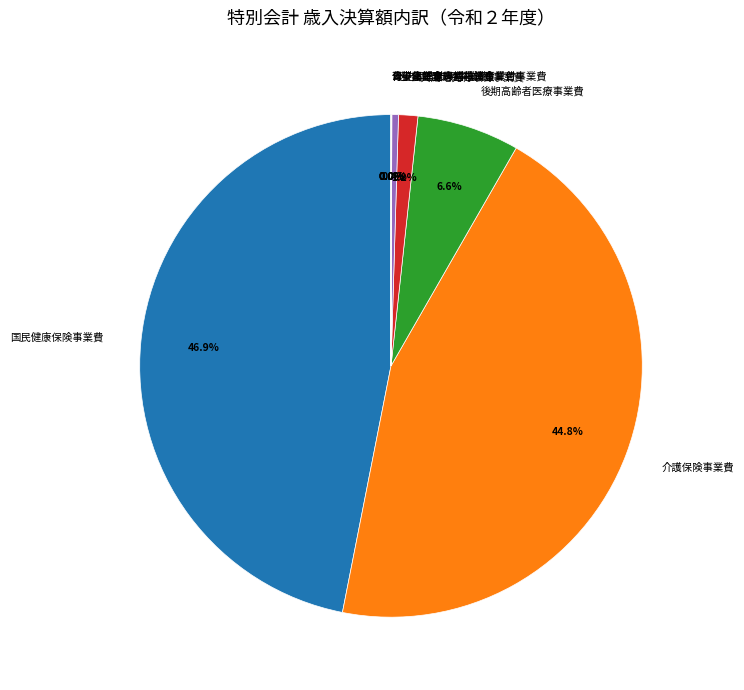

How much of the chart is everything except 後期高齢者医療事業費?

93.4%